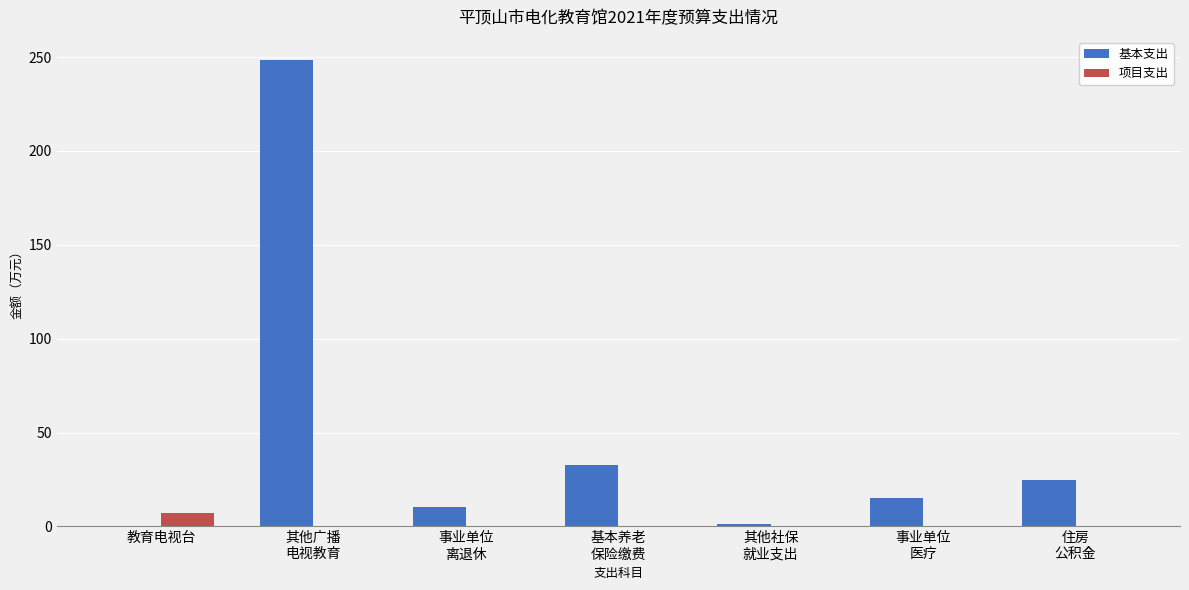

What are all the series names shown in the legend?

基本支出, 项目支出